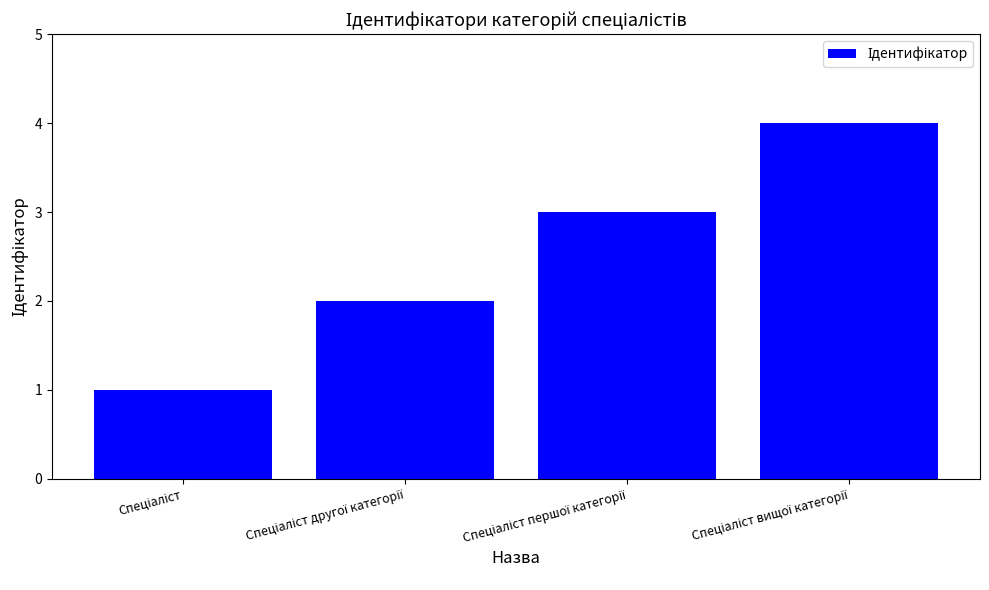

Reading right to left, transcribe all the data shown in this chart.

4	3	2	1